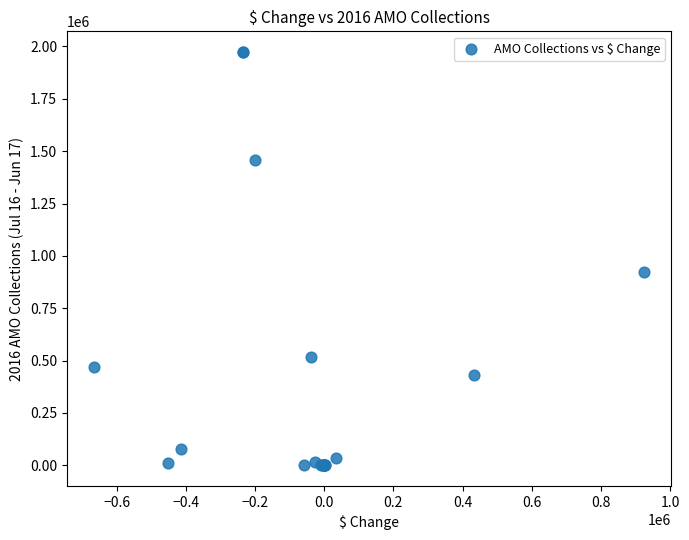

What Y value in the scatter plot is closest to 986824?

923408.8